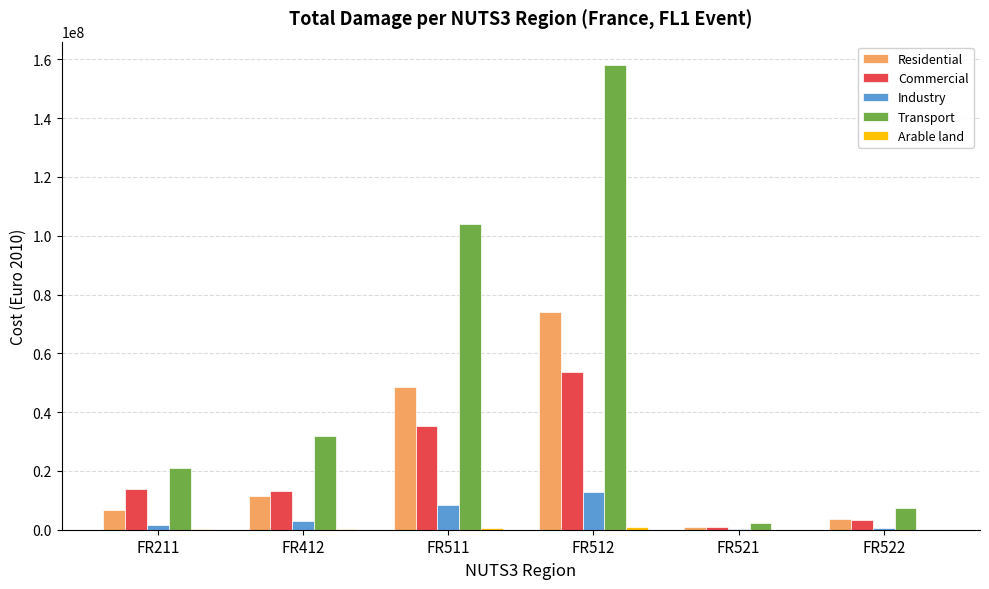

At which label does Transport first exceed 32030089?

FR412